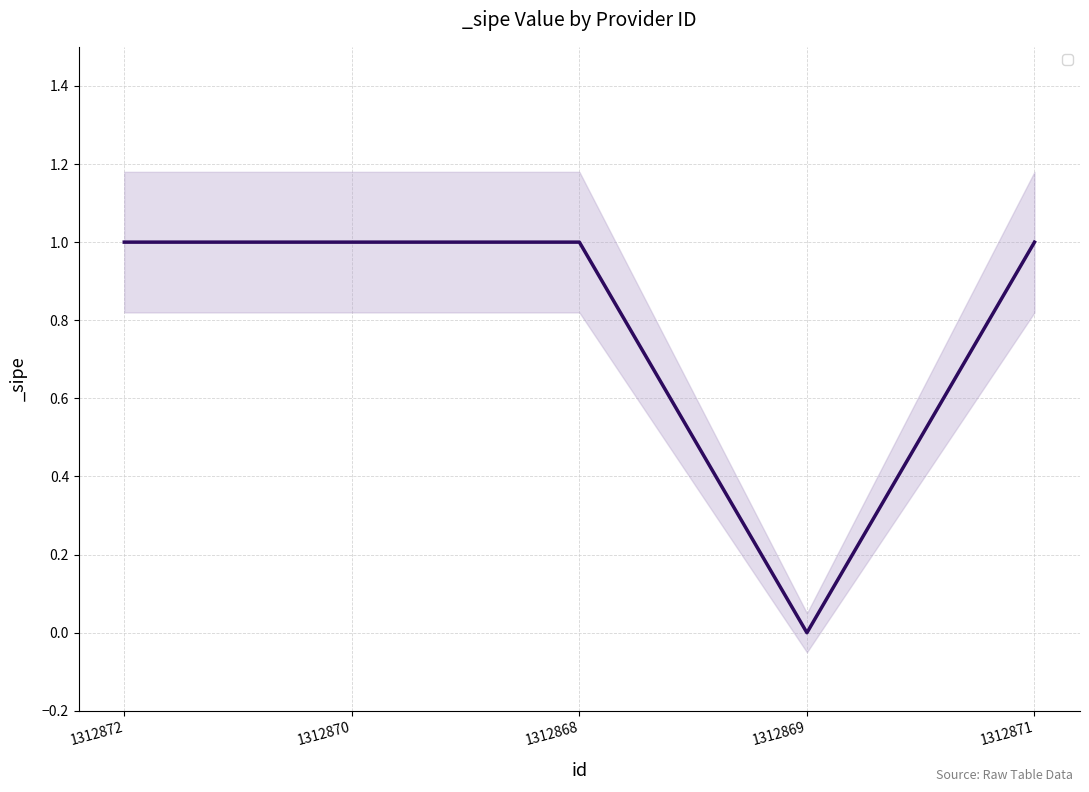

What position from the left is 1312869?

4